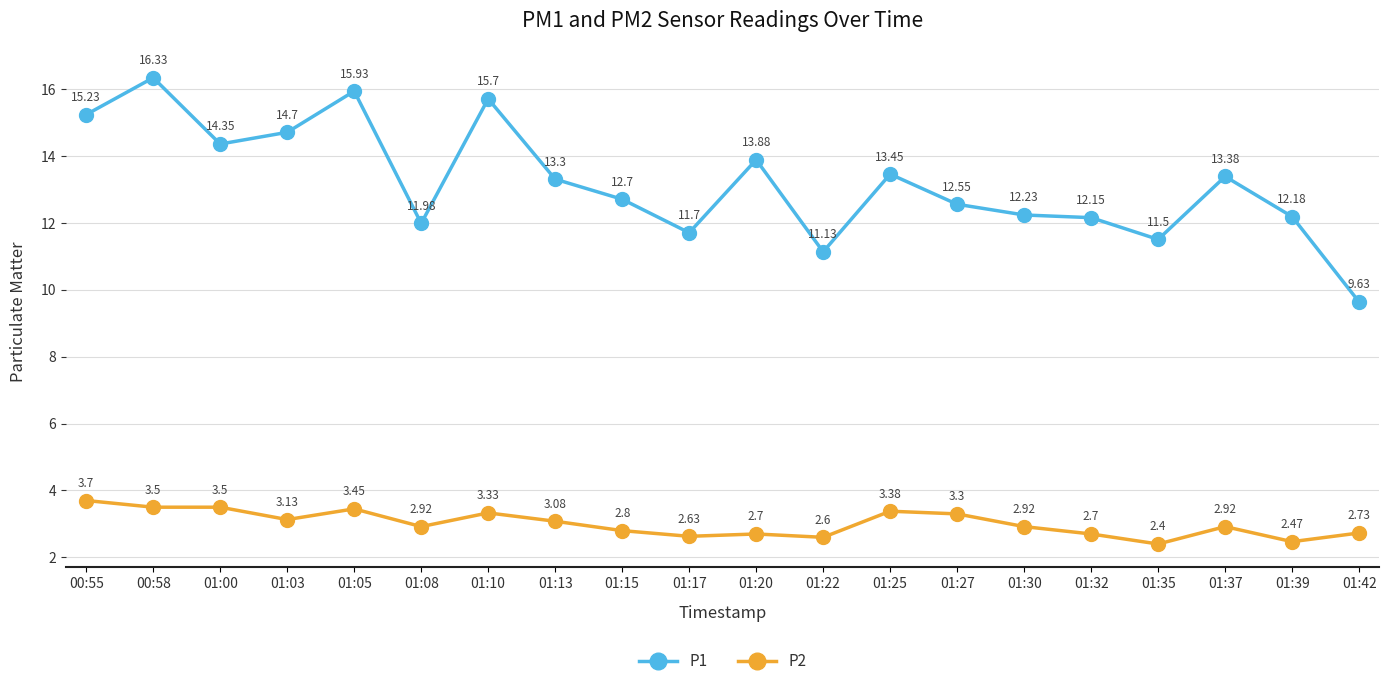

Which label corresponds to the smallest value in the chart?

01:35